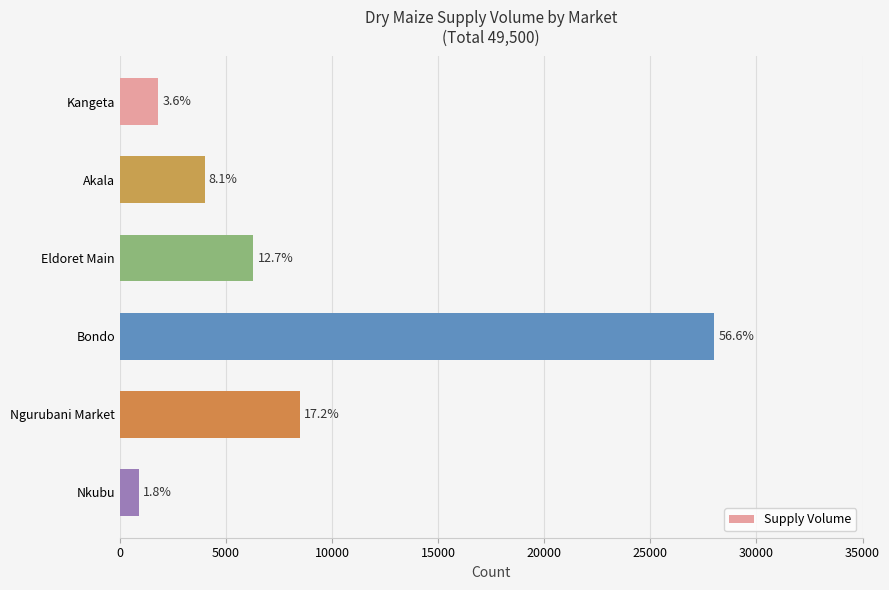

What is the smallest value displayed?

900